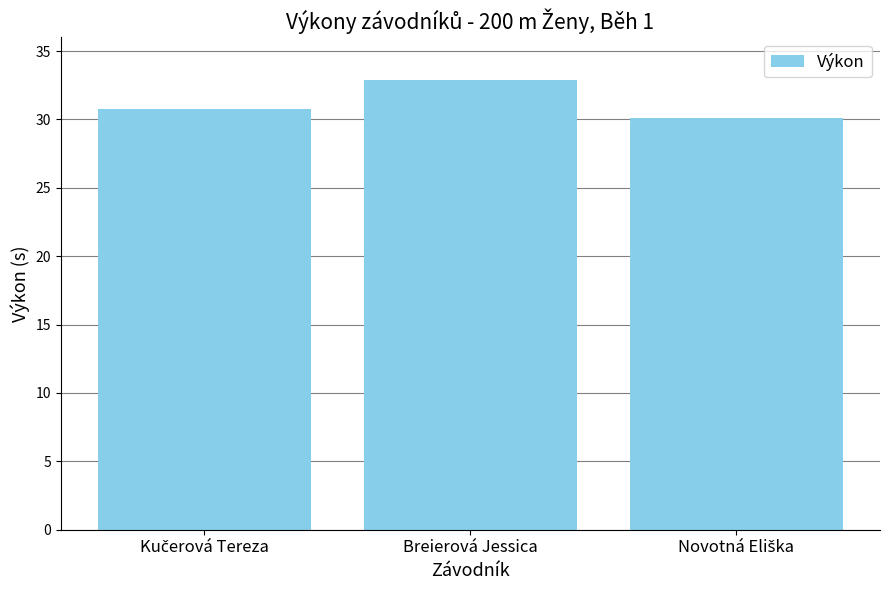

True or false: the data shows 32.9 at Breierová Jessica.

True